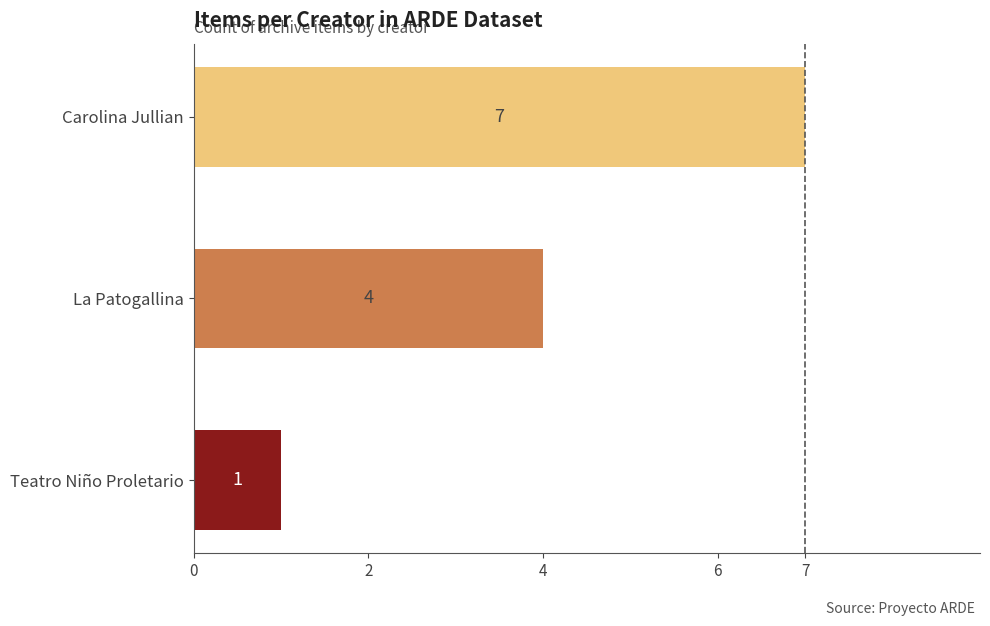

The value at Carolina Jullian is 4. True or false?

False